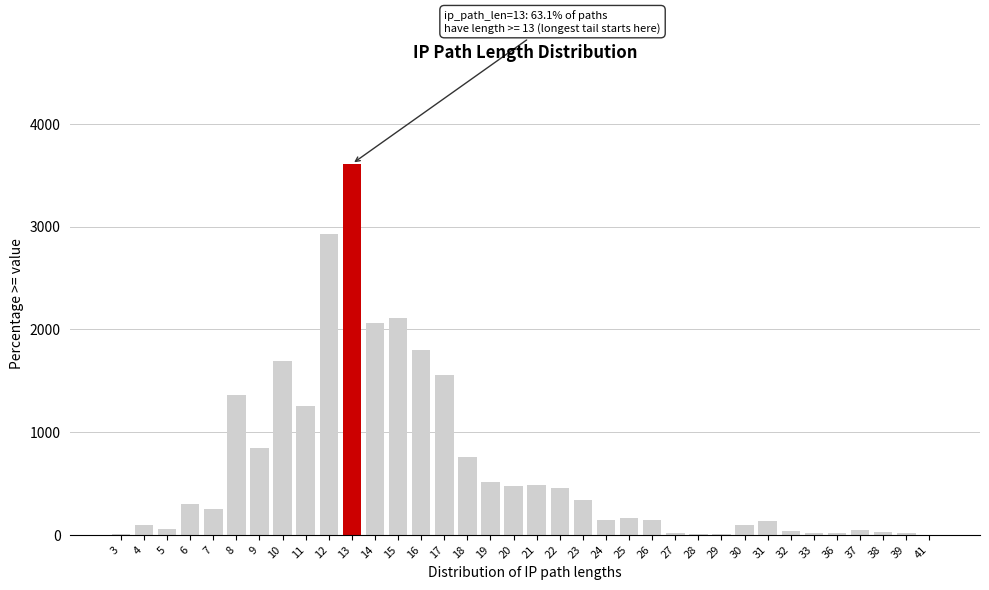

What is the sum of all values?

23818.0